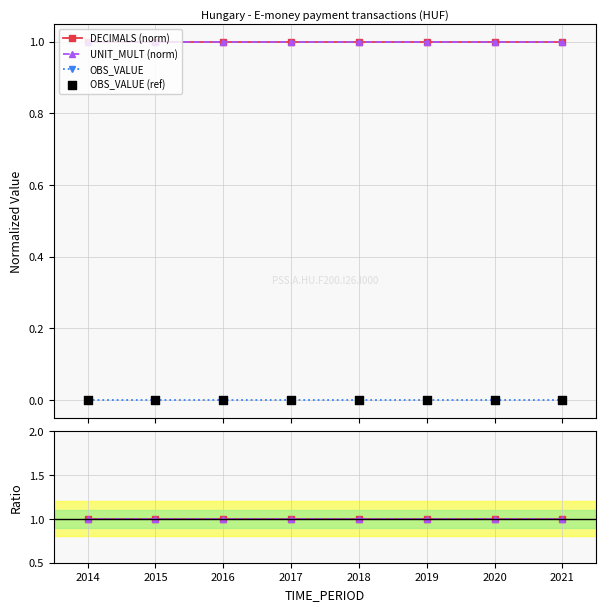

What is the total value across all series at 2020?

2